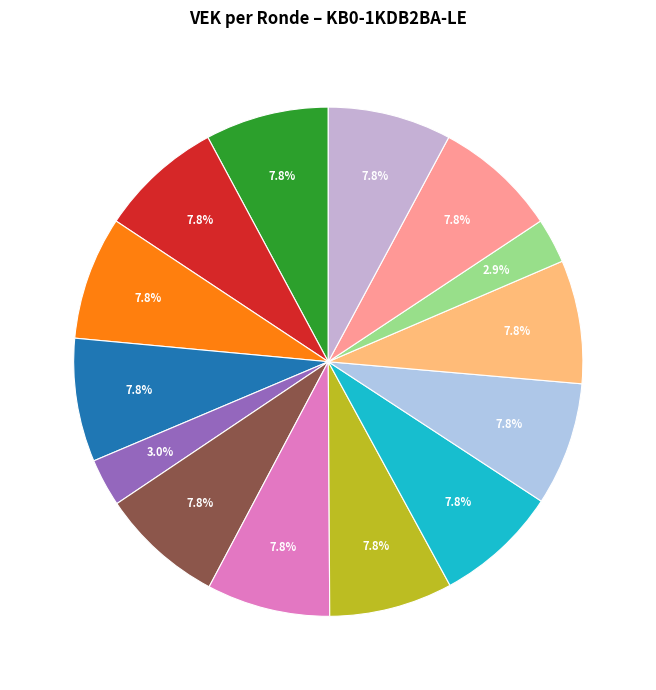

What is the largest slice in the pie chart?

2023 1ste aanpassing goedgekeurd